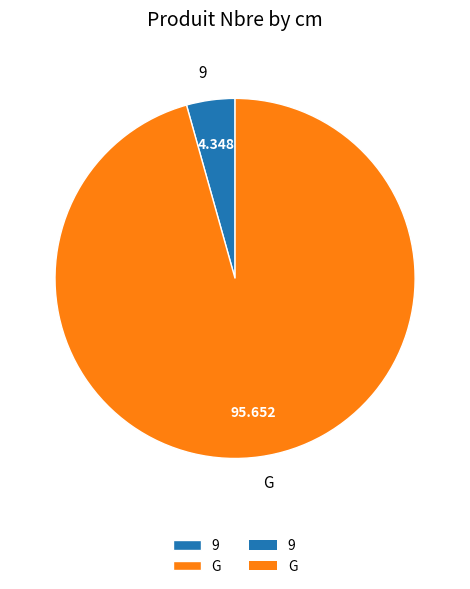

Is the sum of 9 and G greater than half?

Yes